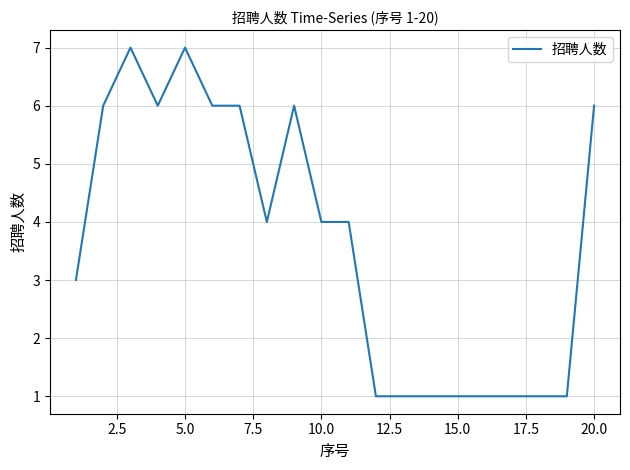

What is the difference between the maximum and minimum values?

6